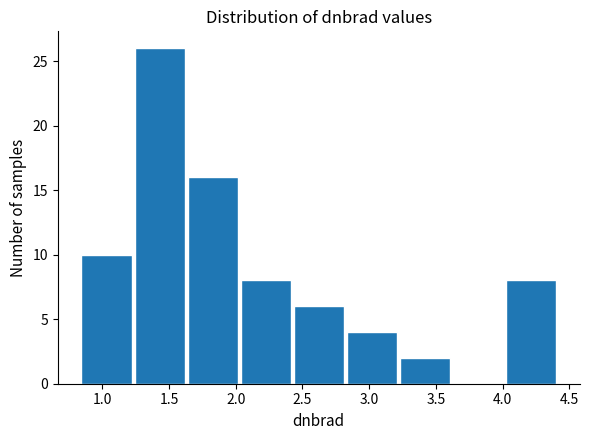

What is the height of the bar covering 0.85 to 1.25 on the x-axis? Neither the bar edges nor the heights are printed on the chart, so give them approximately, as read against the axes.

10